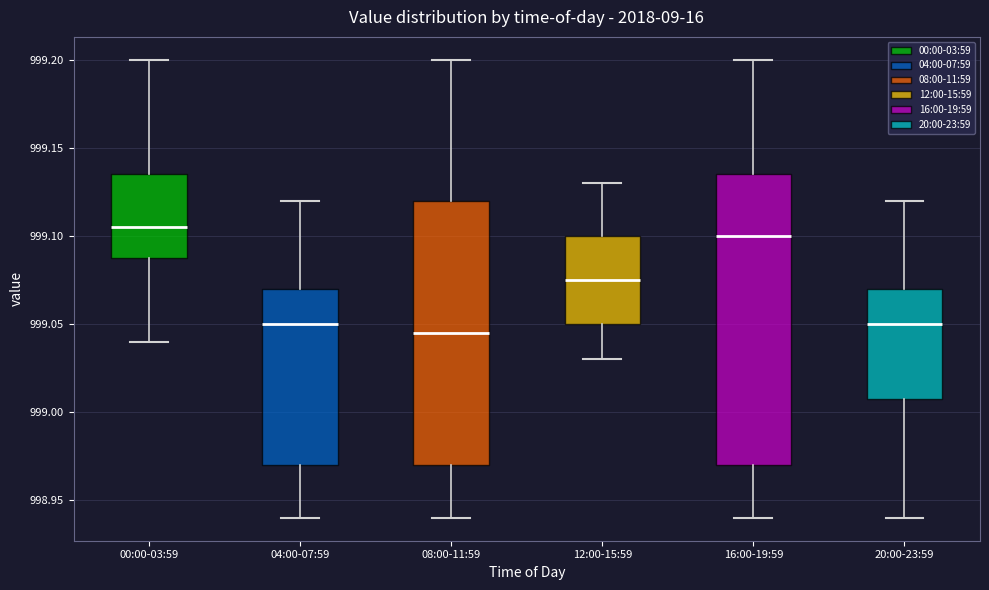

Reading left to right, read every box against the y-axis: the position of its median line, the range the box covers, and the ends of its whiskers. The values are not printed on the chart, so give them approximately, as read against the axis.

00:00-03:59: median 999.105, box 999.090 to 999.135, whiskers 999.040 to 999.200
04:00-07:59: median 999.050, box 998.970 to 999.070, whiskers 998.940 to 999.120
08:00-11:59: median 999.045, box 998.970 to 999.120, whiskers 998.940 to 999.200
12:00-15:59: median 999.075, box 999.050 to 999.100, whiskers 999.030 to 999.130
16:00-19:59: median 999.100, box 998.970 to 999.135, whiskers 998.940 to 999.200
20:00-23:59: median 999.050, box 999.010 to 999.070, whiskers 998.940 to 999.120